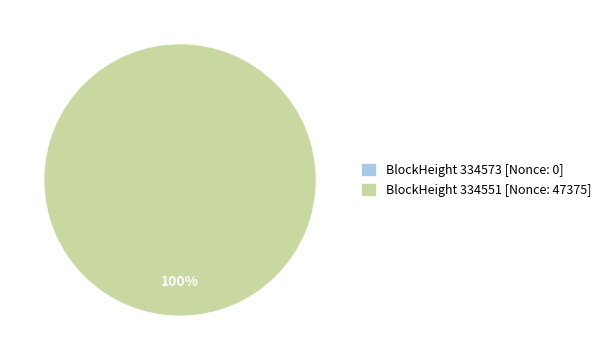

Rank the categories by value from highest to lowest.

334551, 334573